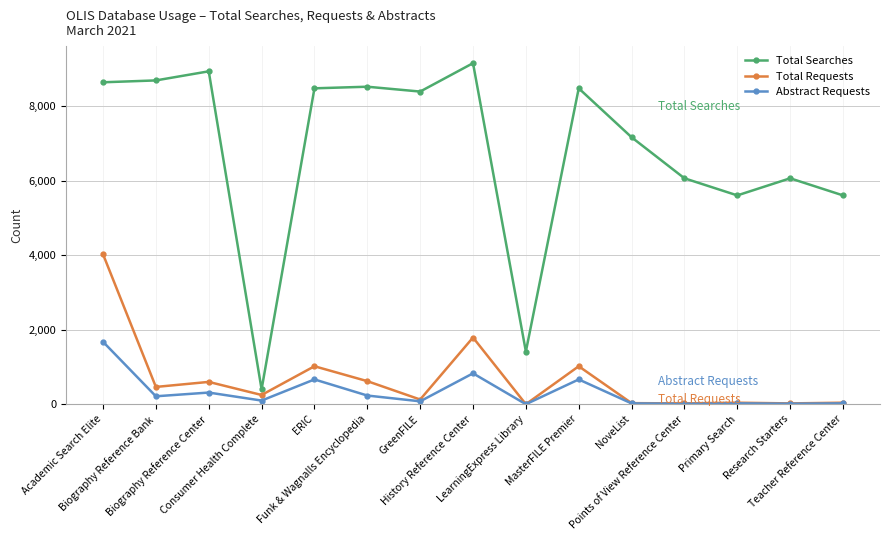

Which series has the widest spread of values?

Total Searches